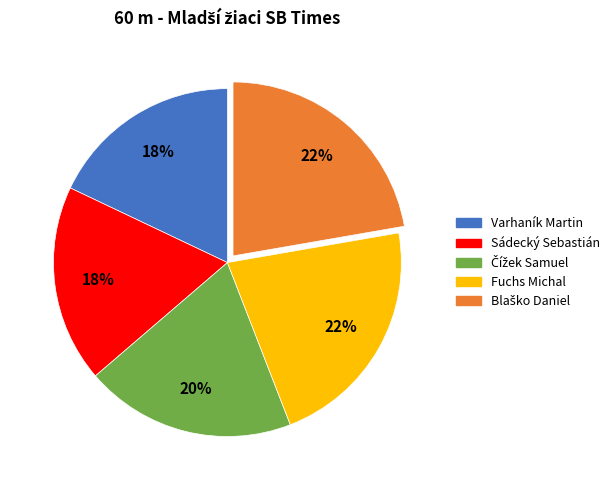

Does any single category account for the majority?

No